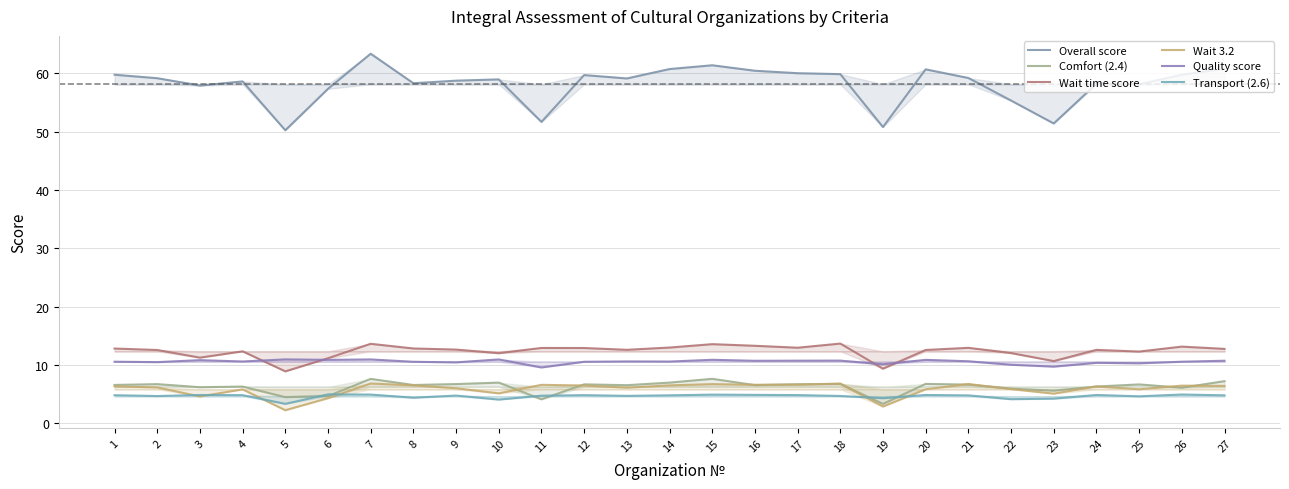

At which category is the sum across all series the highest?

7